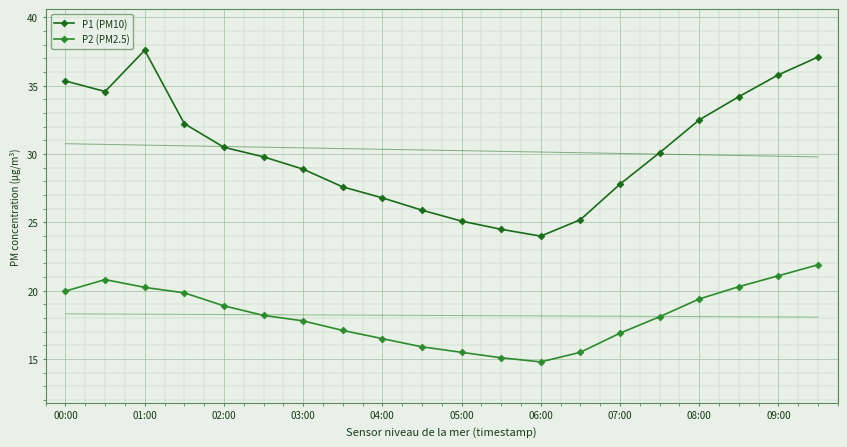

What is the total value across all series at 19?

59.0